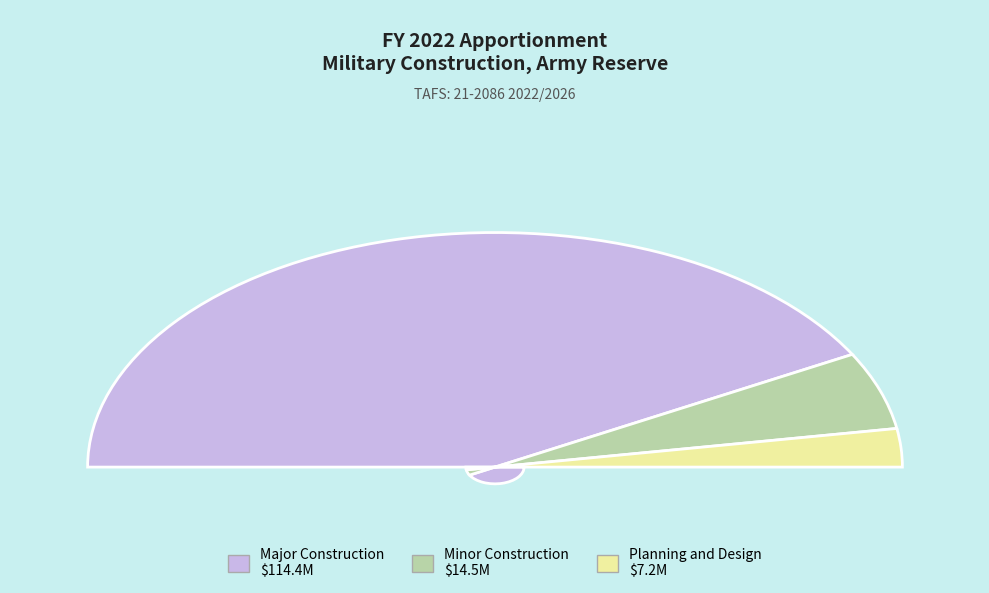

How many segments does this pie chart have?

3